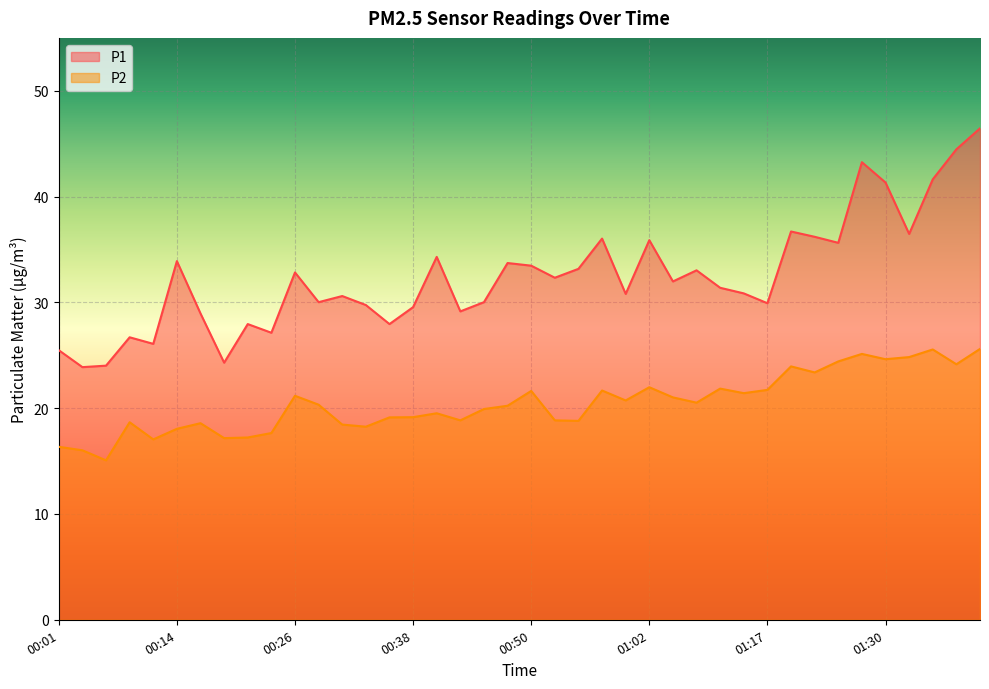

Read the P1 value at 00:48.

33.7